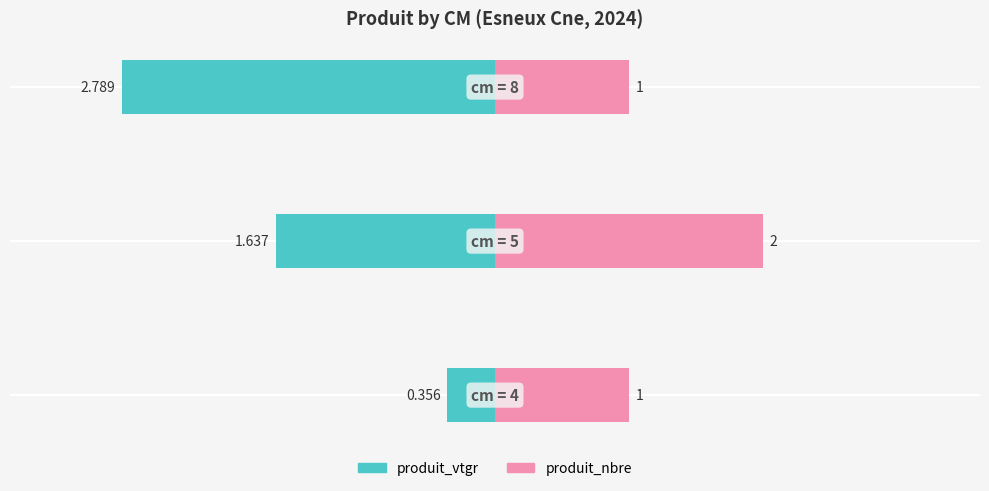

Count the produit_nbre values in the range 1 to 2.

3